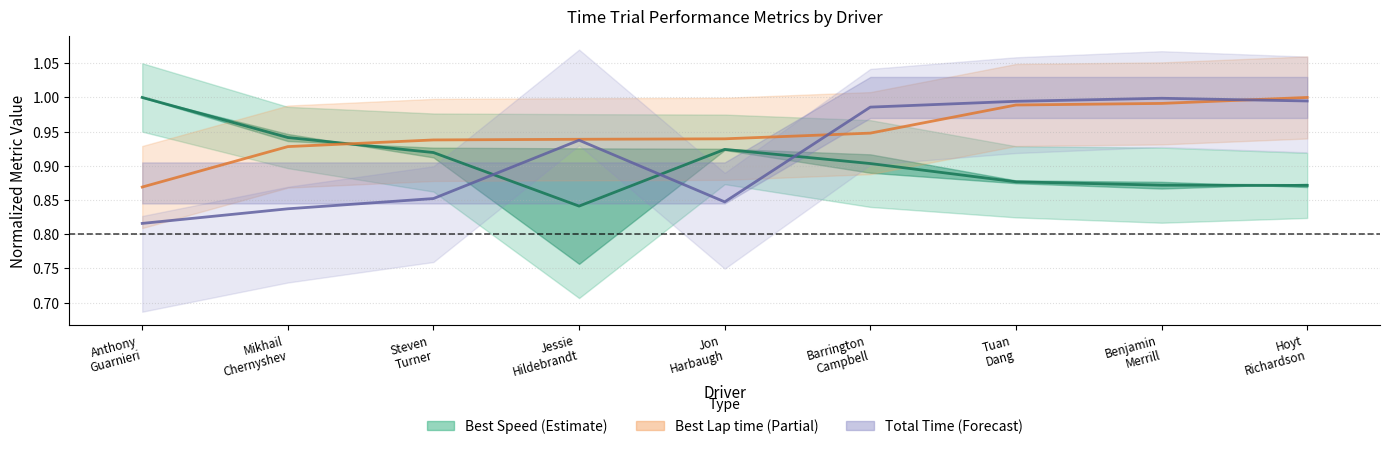

What is the label of the 6th point from the right?

Jessie
Hildebrandt